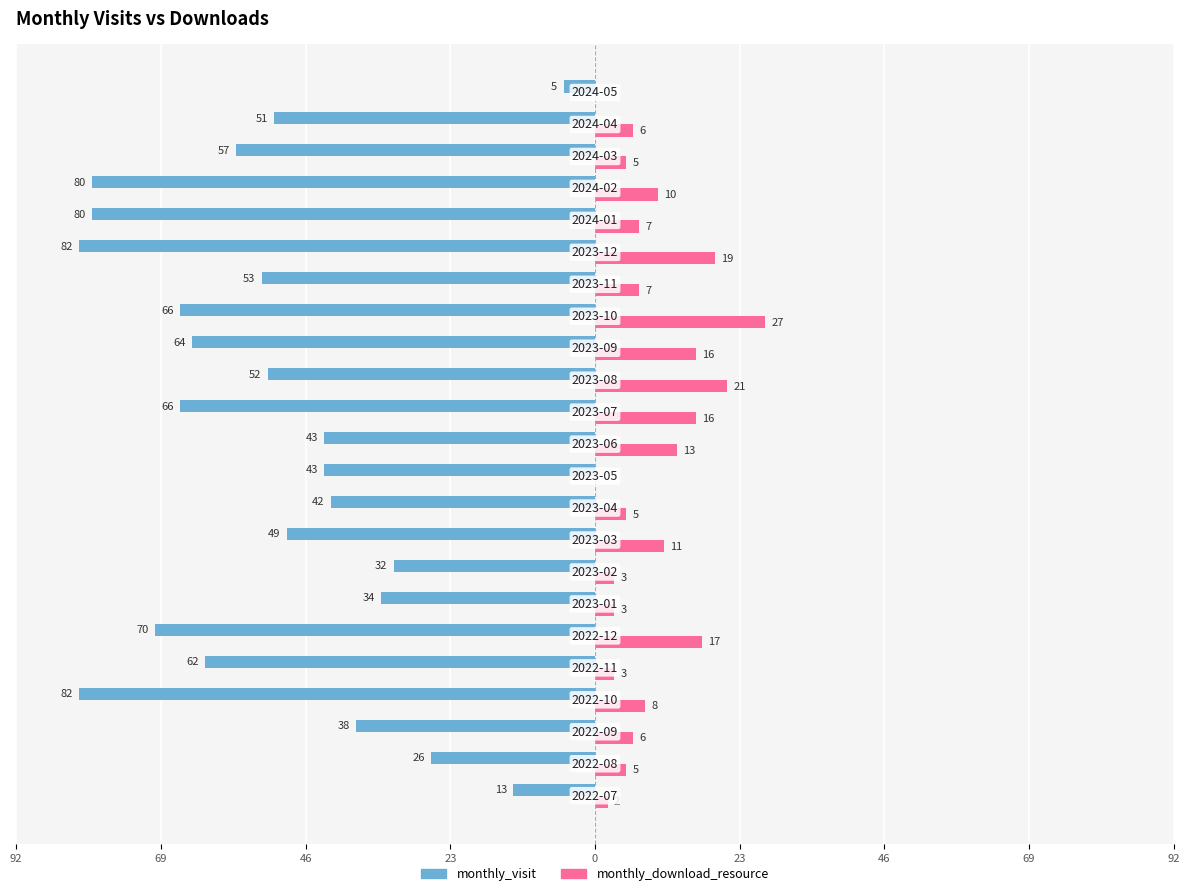

What are all the series names shown in the legend?

monthly_visit, monthly_download_resource